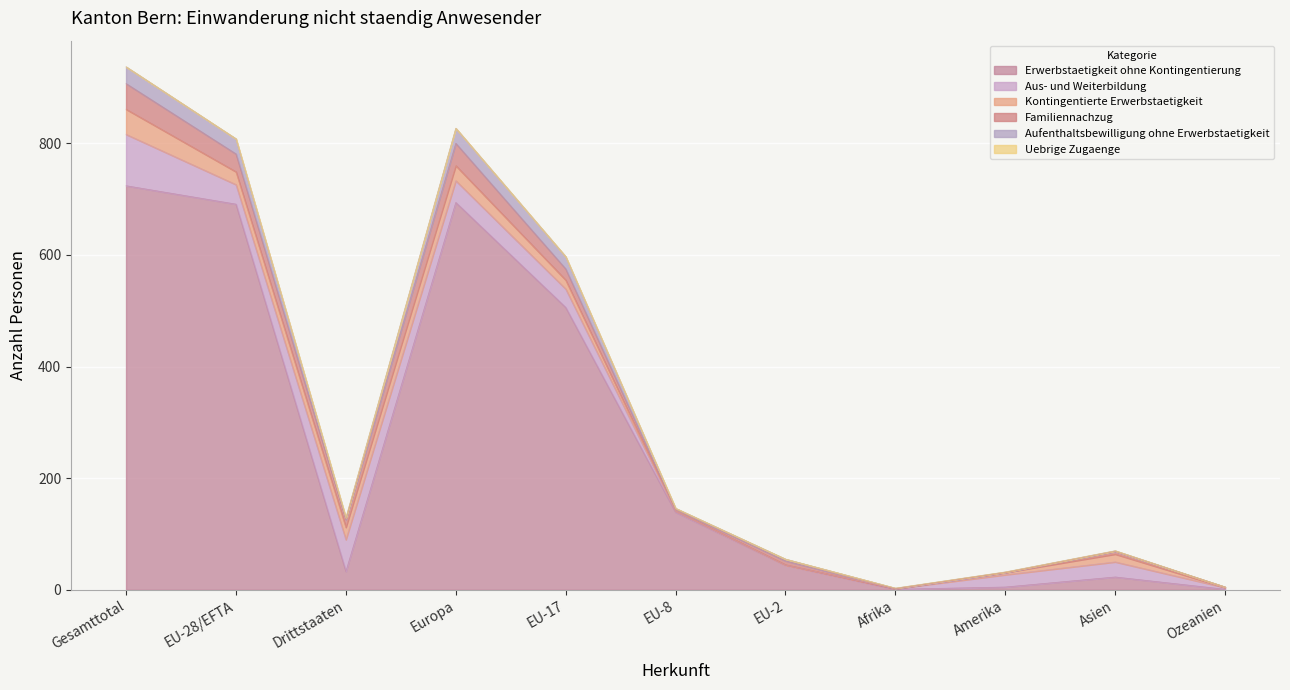

What is the difference between the maximum and minimum values in the Aus- und Weiterbildung series?

92